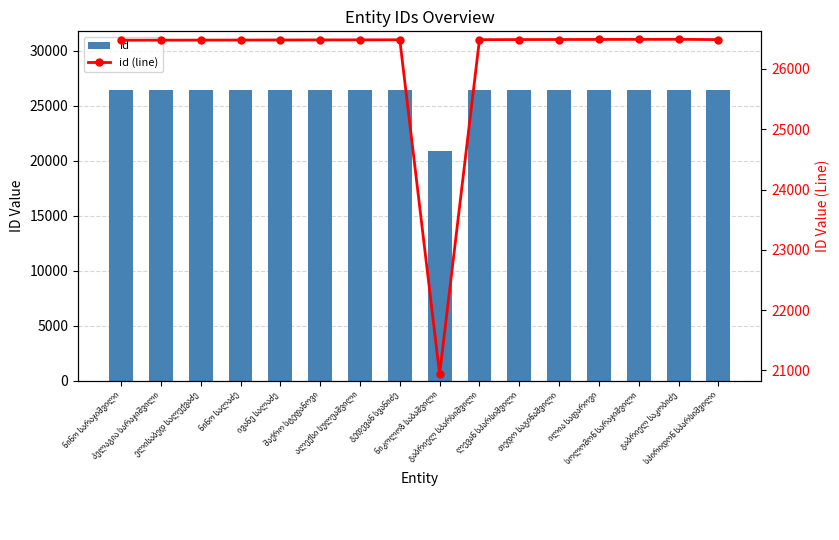

At which category is the sum across all series the highest?

გაბრიელ საკობიძე